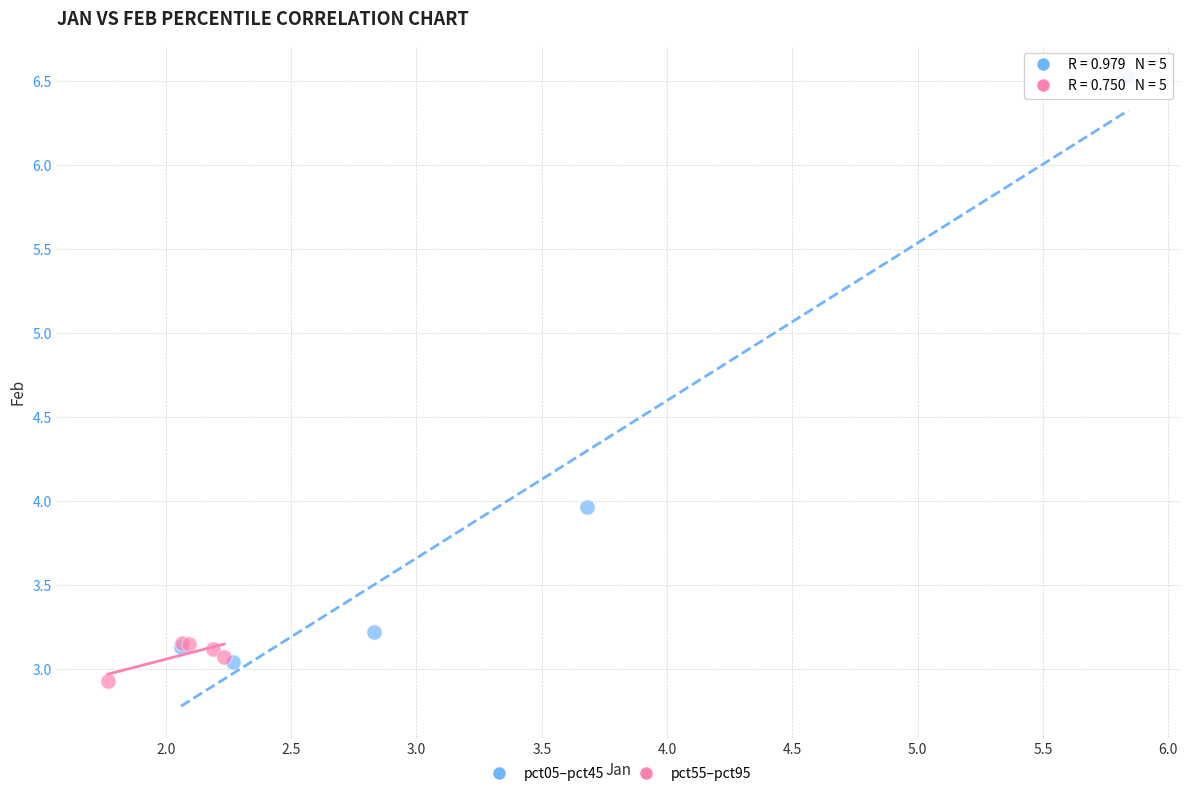

What are all the series names shown in the legend?

pct05–pct45, pct55–pct95